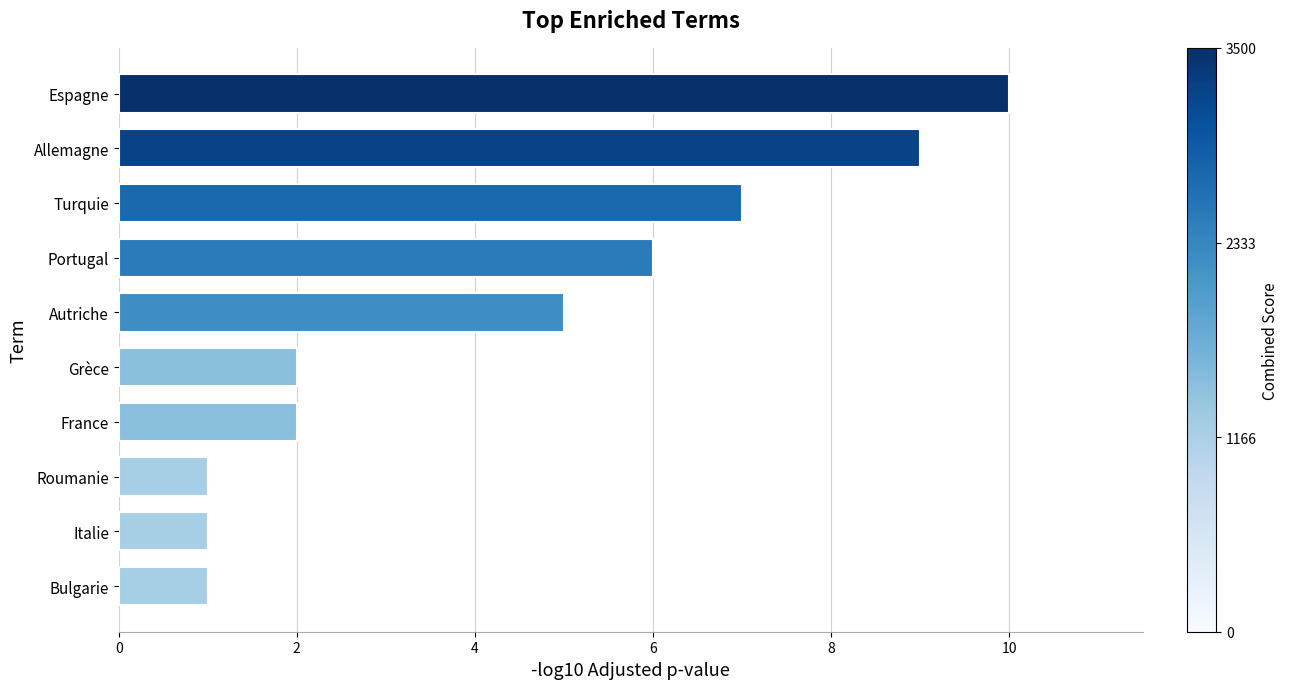

What value does the data have at Autriche?

5